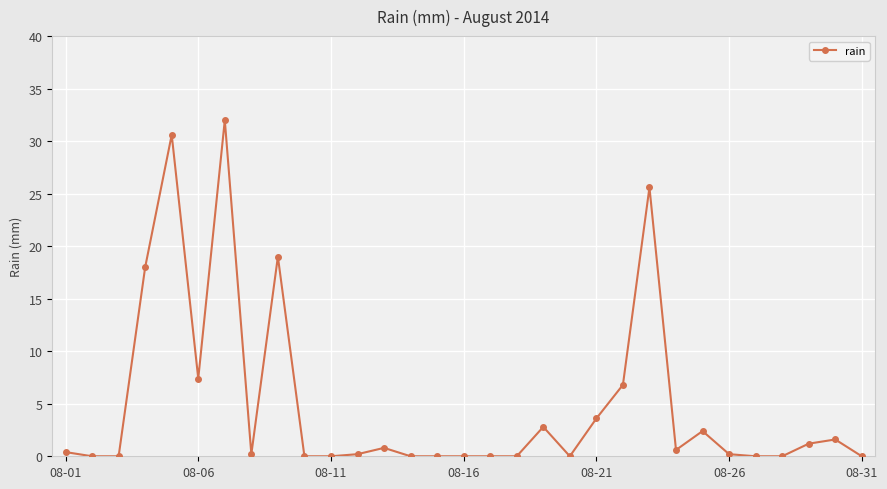

True or false: there are more than 1 points higher than both neighbors.

True